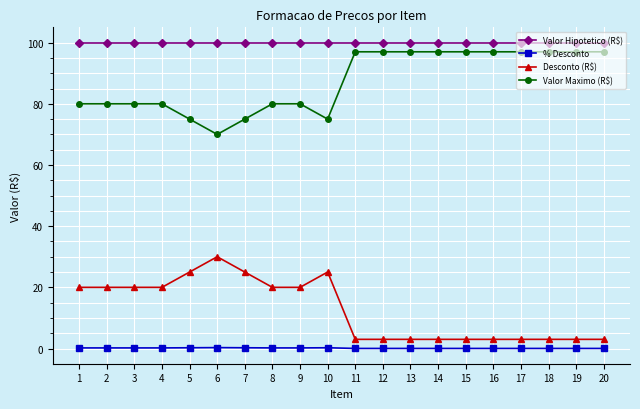

What is the value of the Desconto (R$) point at the 18th from the left?

3.0